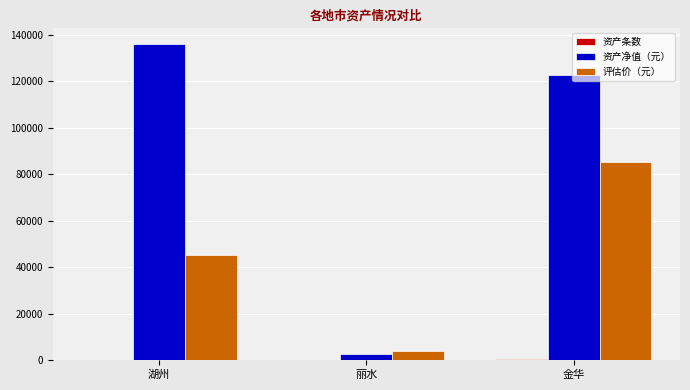

At which category is the sum across all series the highest?

金华